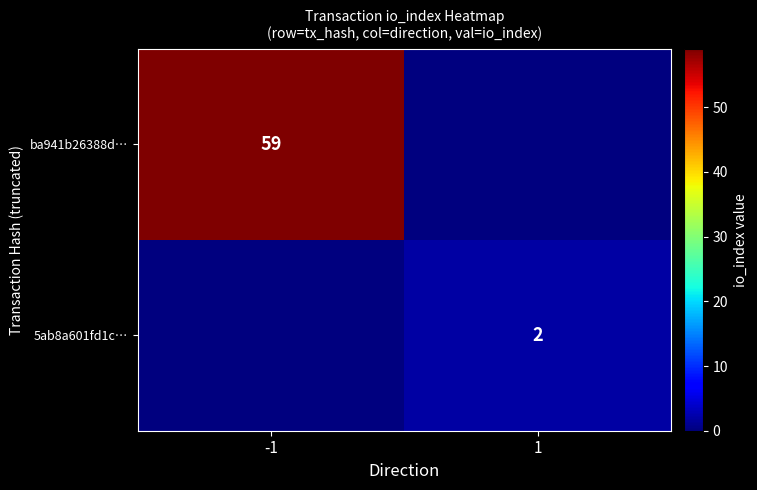

At how many categories does at least one series exceed 36?

1